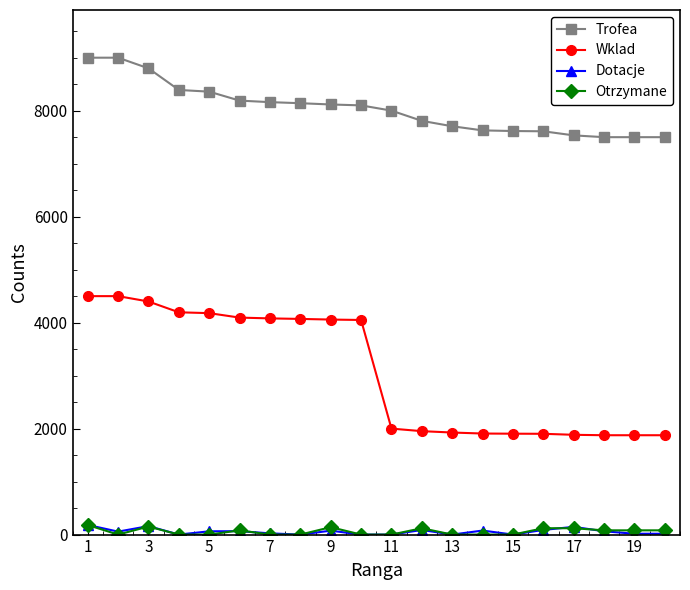

True or false: Dotacje has more than 0 interior local peaks.

True